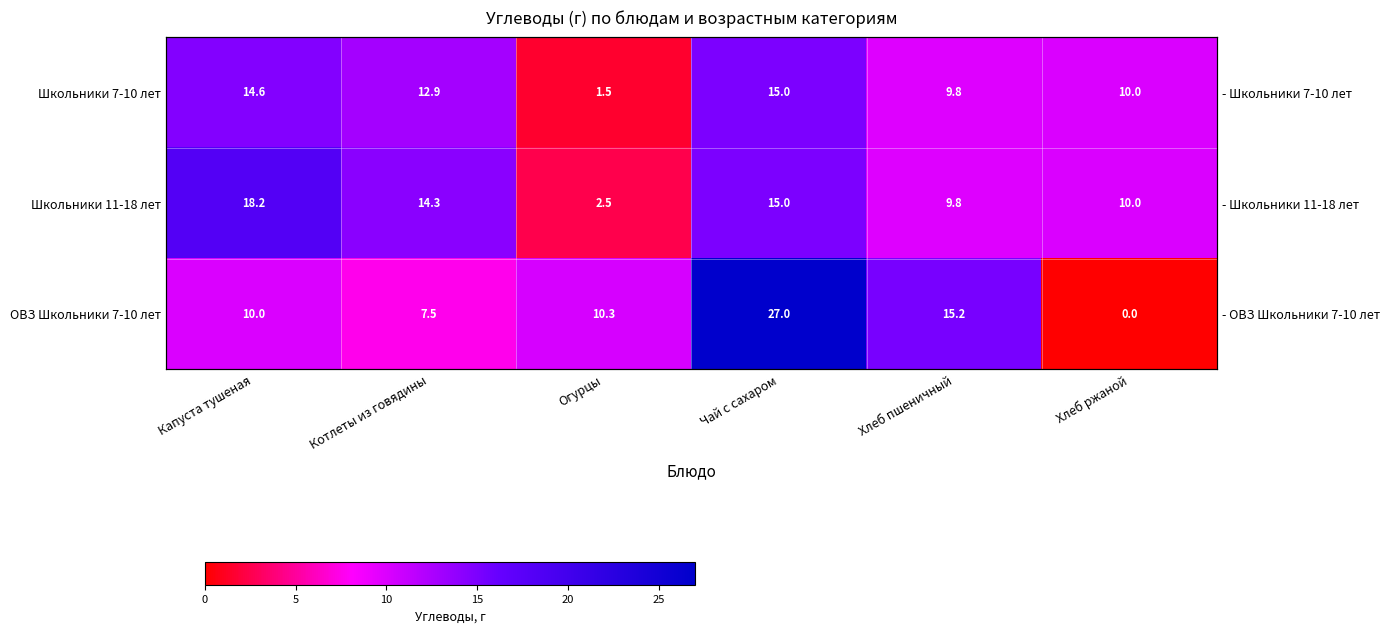

At which label does Школьники 11-18 лет first exceed 14?

Капуста тушеная